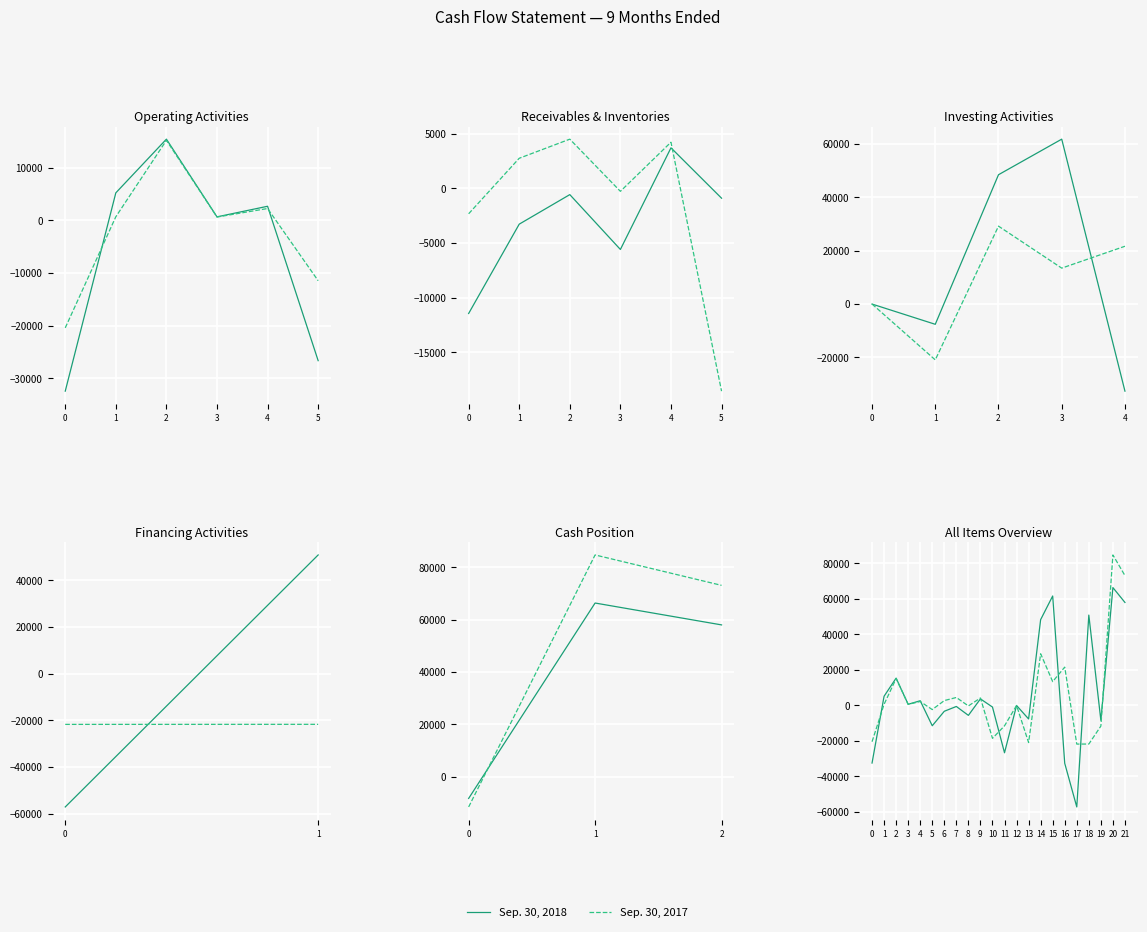

How many values in Sep. 30, 2018 are below zero?

12